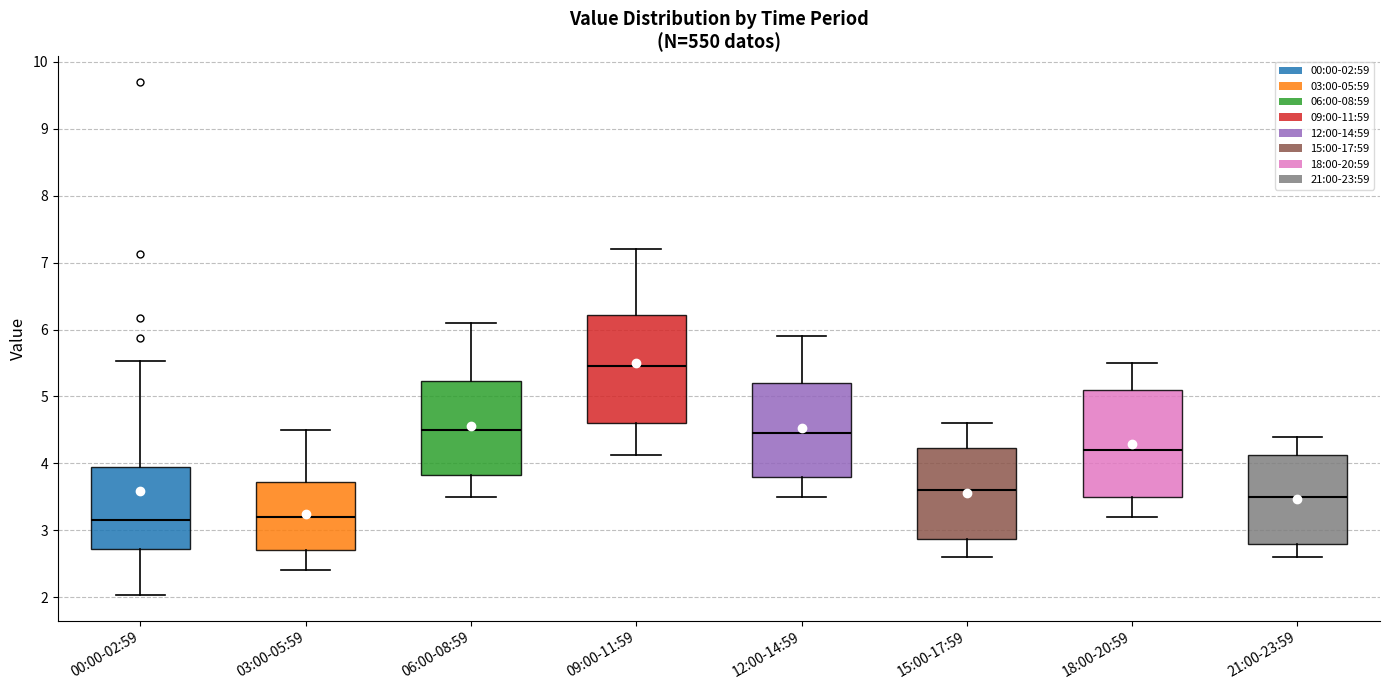

Reading left to right, read every box against the y-axis: the position of its median line, the range the box covers, and the ends of its whiskers. The values are not printed on the chart, so give them approximately, as read against the axis.

00:00-02:59: median 3.2, box 2.7 to 3.9, whiskers 2.0 to 5.5
03:00-05:59: median 3.2, box 2.7 to 3.7, whiskers 2.4 to 4.5
06:00-08:59: median 4.5, box 3.8 to 5.2, whiskers 3.5 to 6.1
09:00-11:59: median 5.5, box 4.6 to 6.2, whiskers 4.1 to 7.2
12:00-14:59: median 4.5, box 3.8 to 5.2, whiskers 3.5 to 5.9
15:00-17:59: median 3.6, box 2.9 to 4.2, whiskers 2.6 to 4.6
18:00-20:59: median 4.2, box 3.5 to 5.1, whiskers 3.2 to 5.5
21:00-23:59: median 3.5, box 2.8 to 4.1, whiskers 2.6 to 4.4